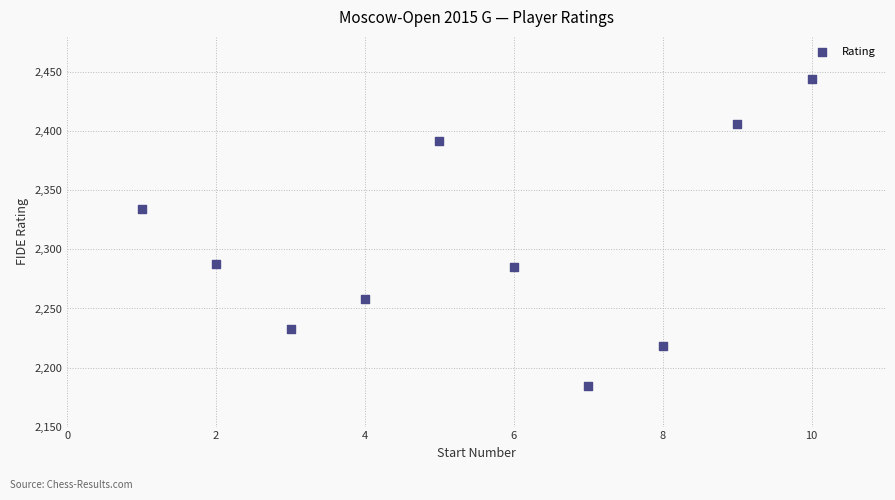

What Y value in the scatter plot is closest to 2314?

2334